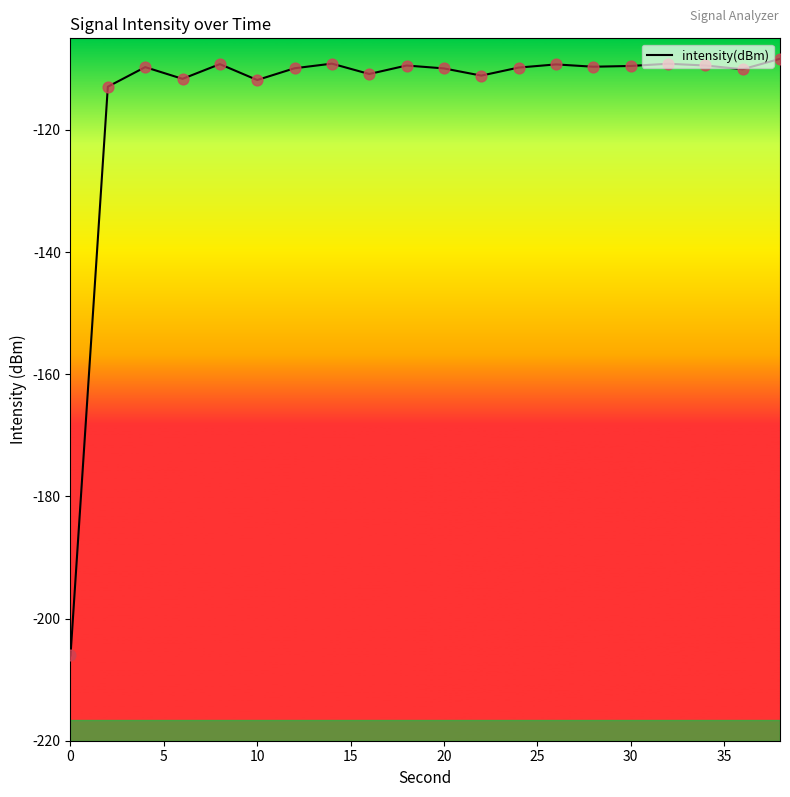

What is the greatest value displayed?

-108.4